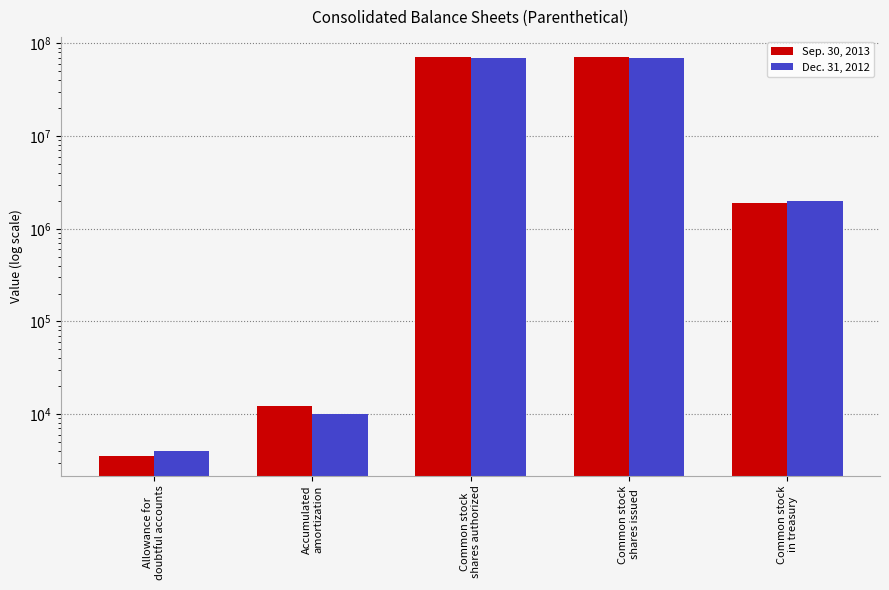

Is it true that Sep. 30, 2013 equals 4649 at Allowance for
doubtful accounts?

False